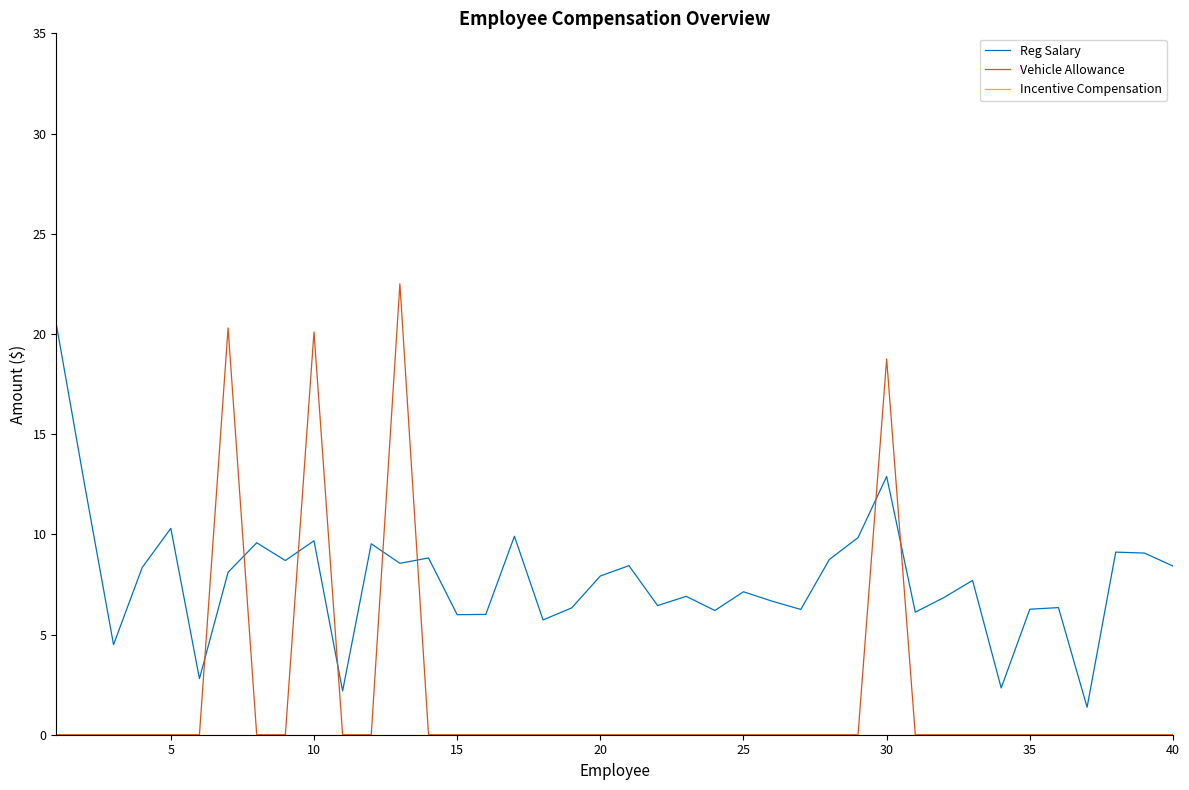

Which series has the largest total across all categories?

Reg Salary